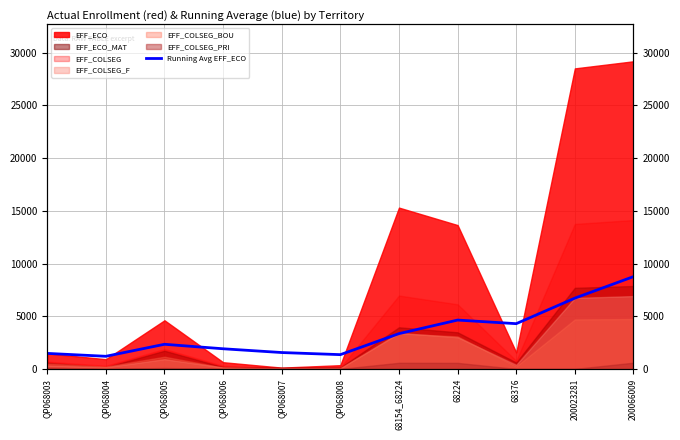

Where is the data nearest to the value 4976?

68224